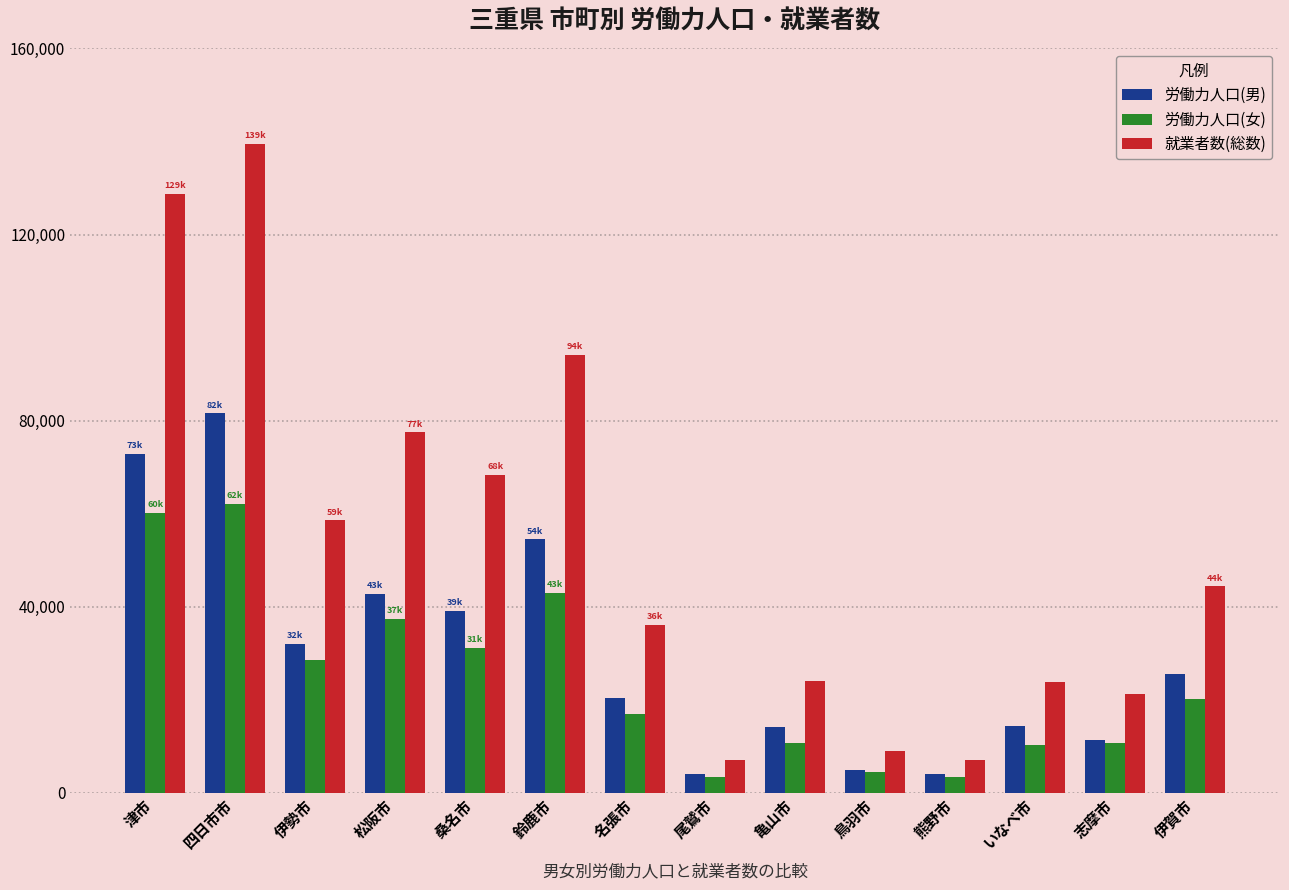

Which category has the highest value in the 労働力人口(男) series?

四日市市